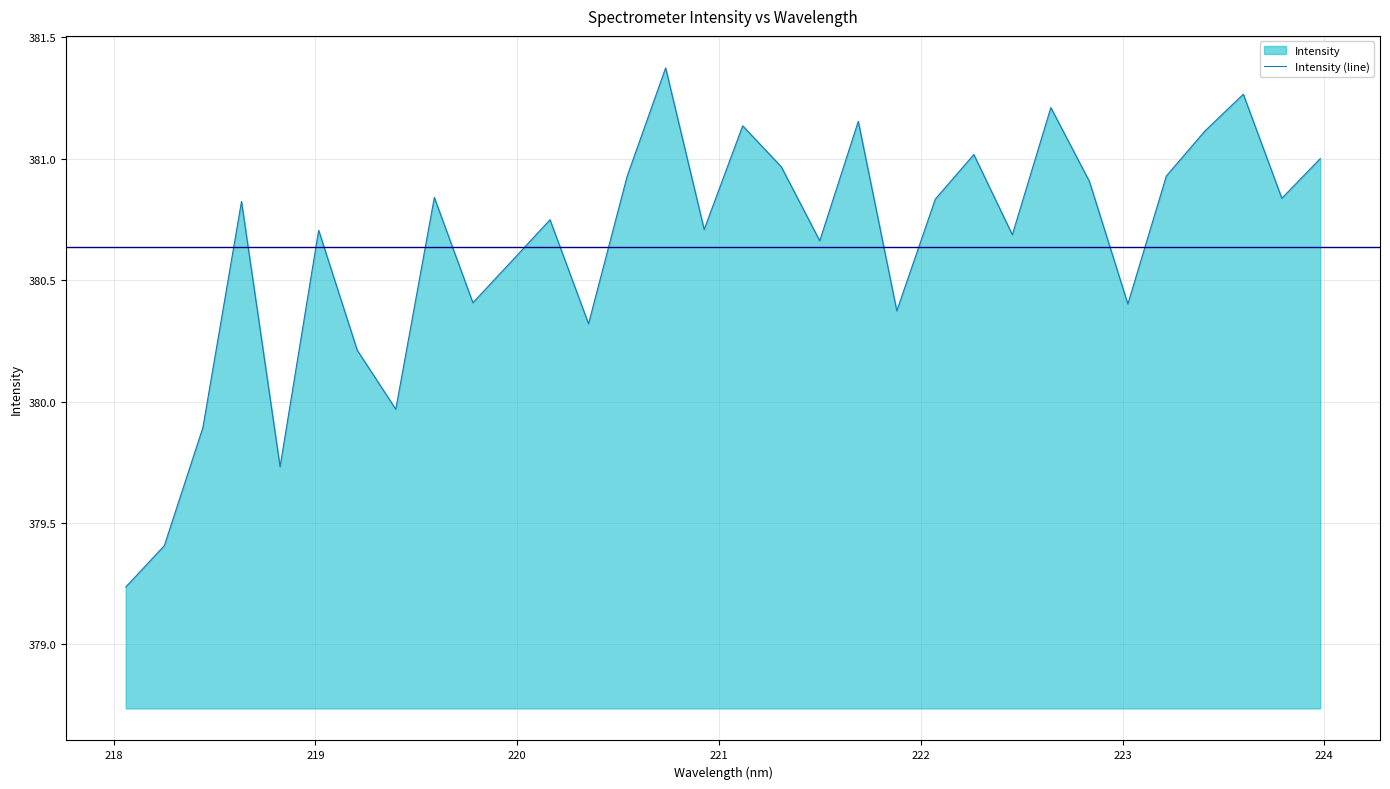

Does the chart have visible grid lines?

Yes